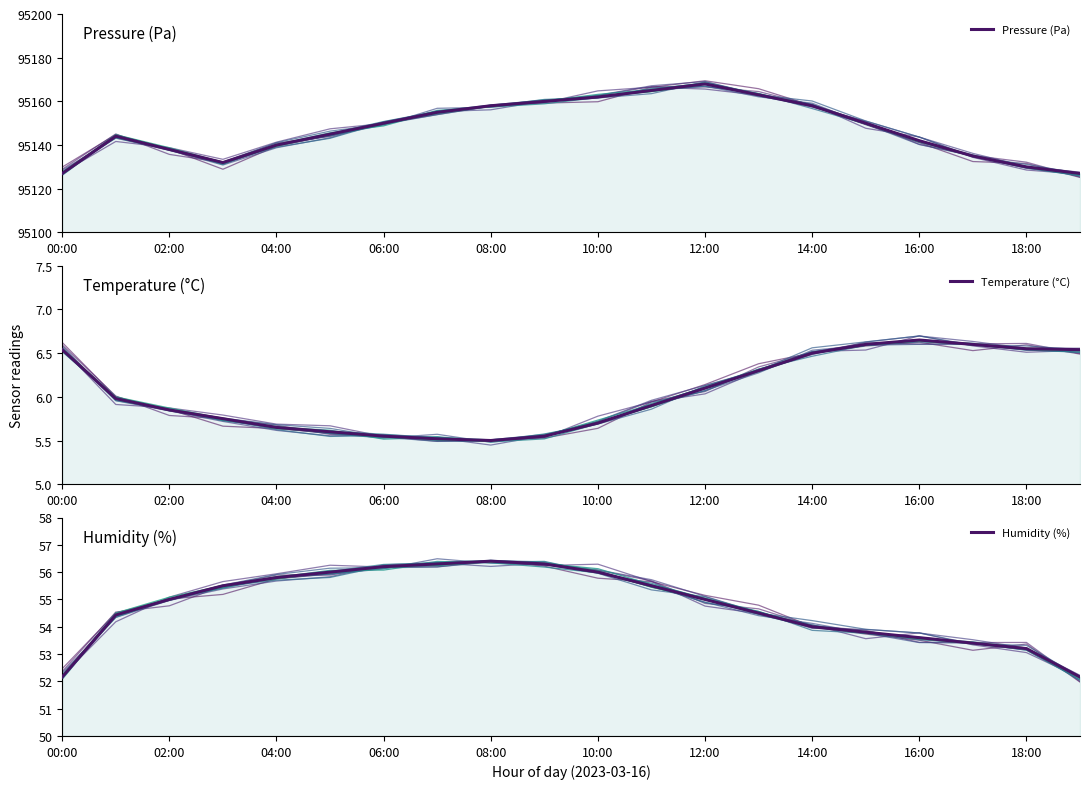

The Temperature (°C) series shows 3.9 at 02:00. True or false?

False